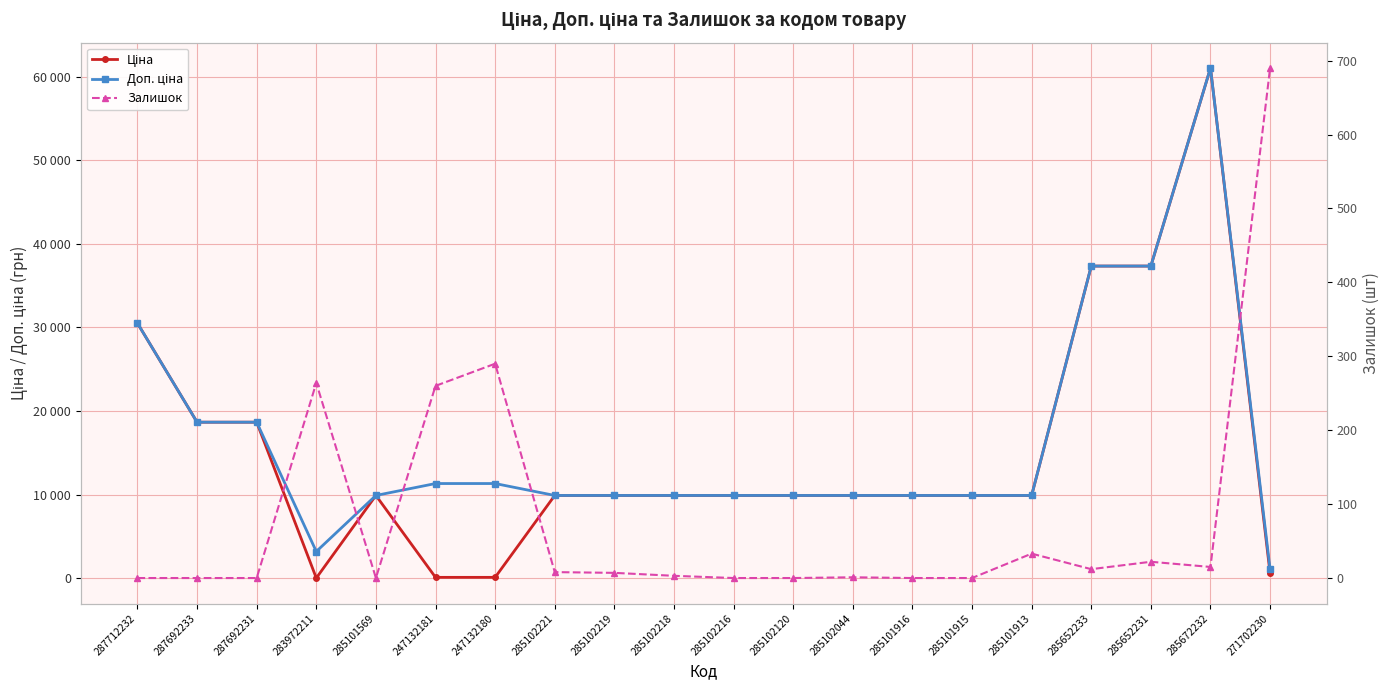

Is this an area chart (filled region under the line)?

No